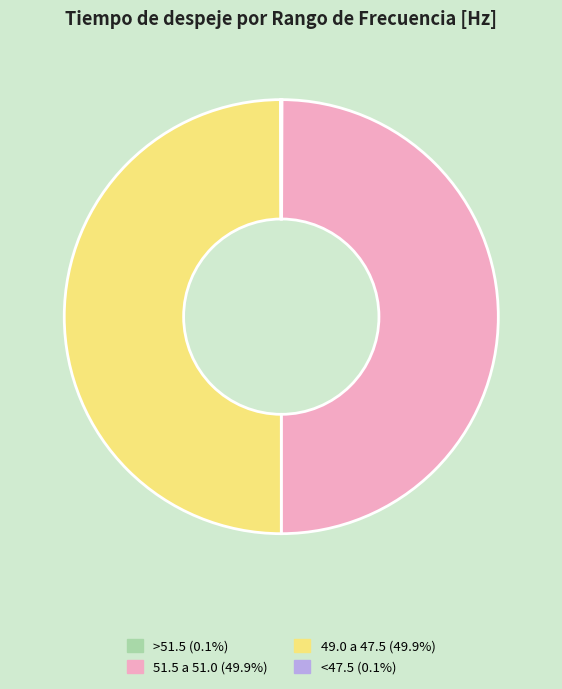

What is the ratio of the value at 49.0 a 47.5 to the value at 51.5 a 51.0?

1.0